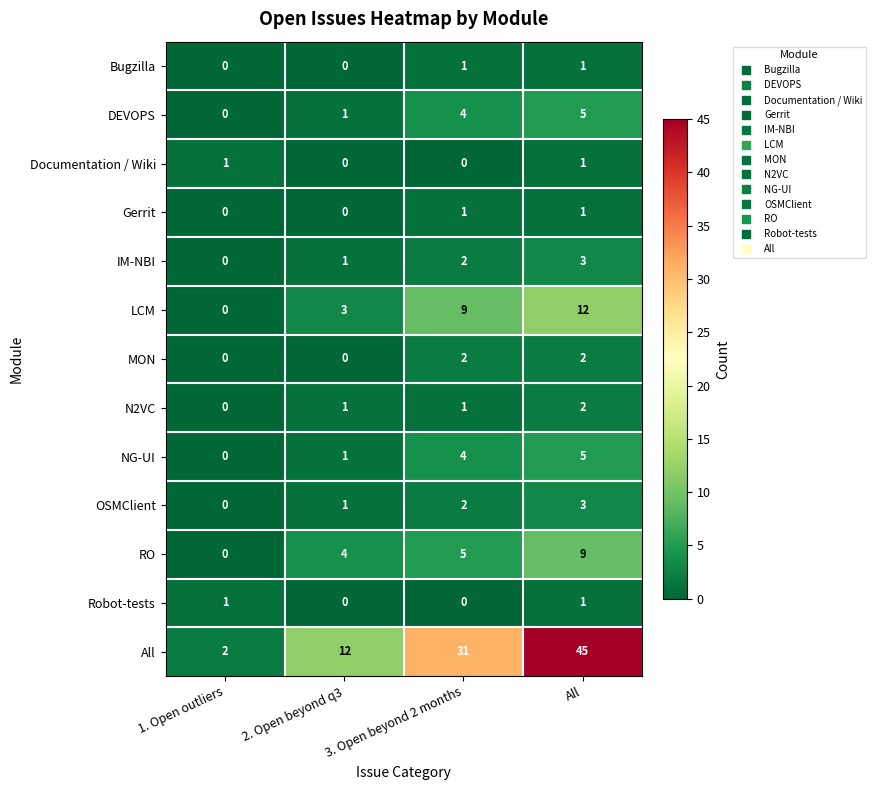

What is the sum of the NG-UI values at 2. Open beyond q3 and All?

6